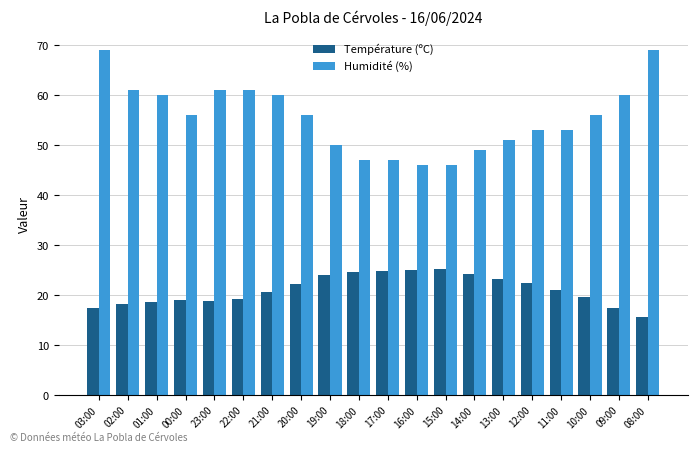

What is the value of the Humidité (%) bar at the 12th from the left?

46.0